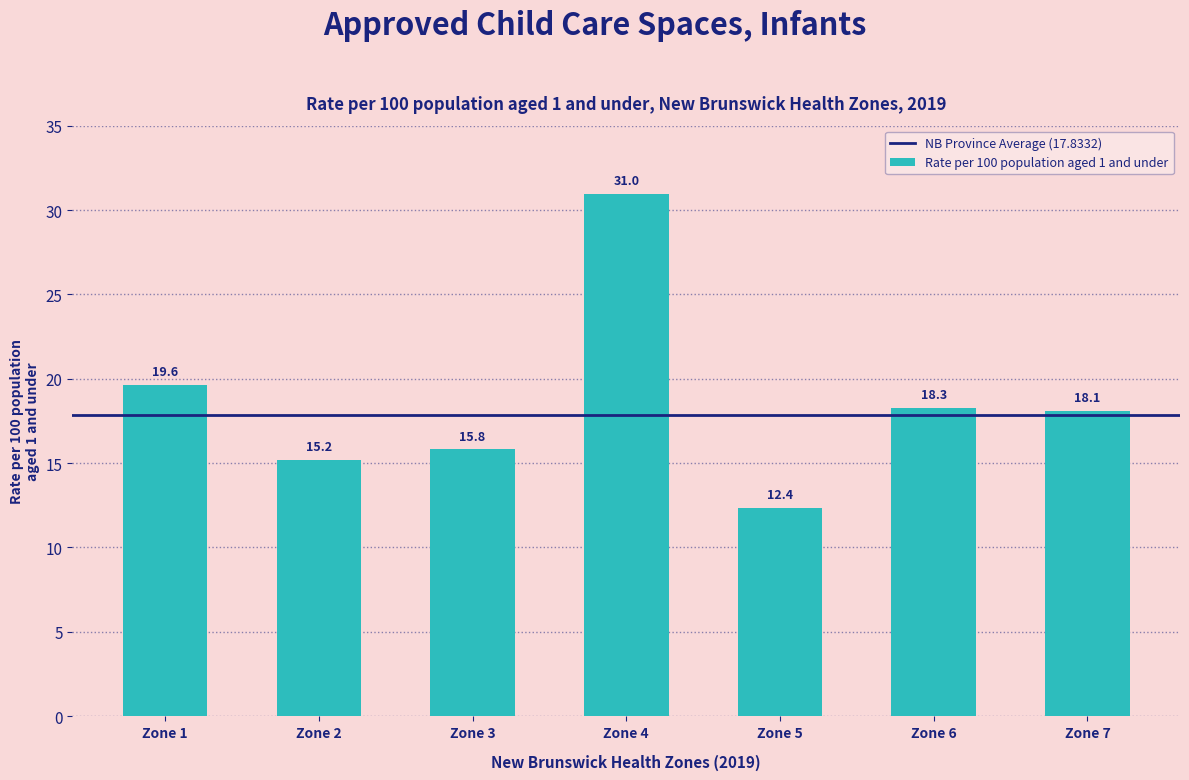

Which has a higher value, Zone 4 or Zone 2?

Zone 4